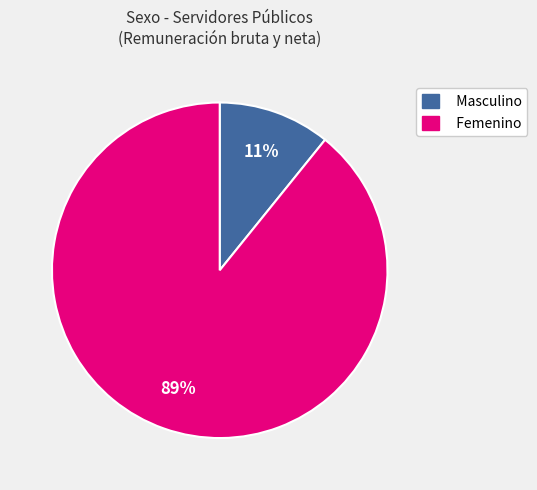

Is it true that Femenino is 99% of the pie?

False